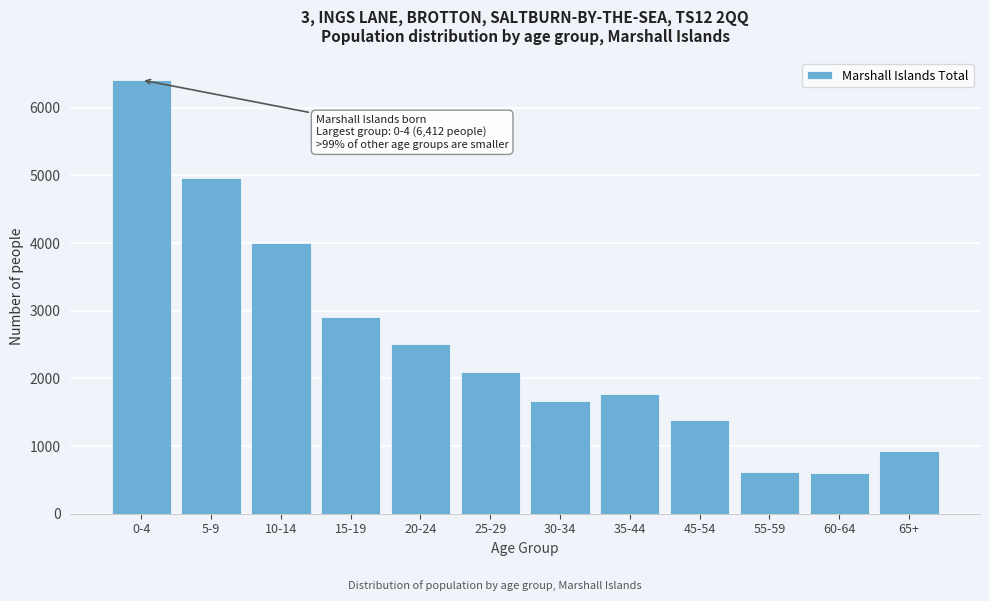

At which category does the chart reach its peak across all series?

0-4